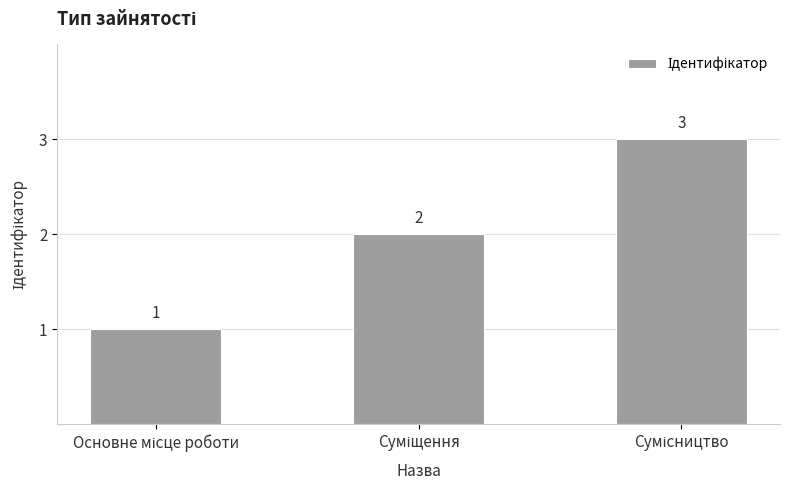

What is the value of the 2nd bar from the left?

2